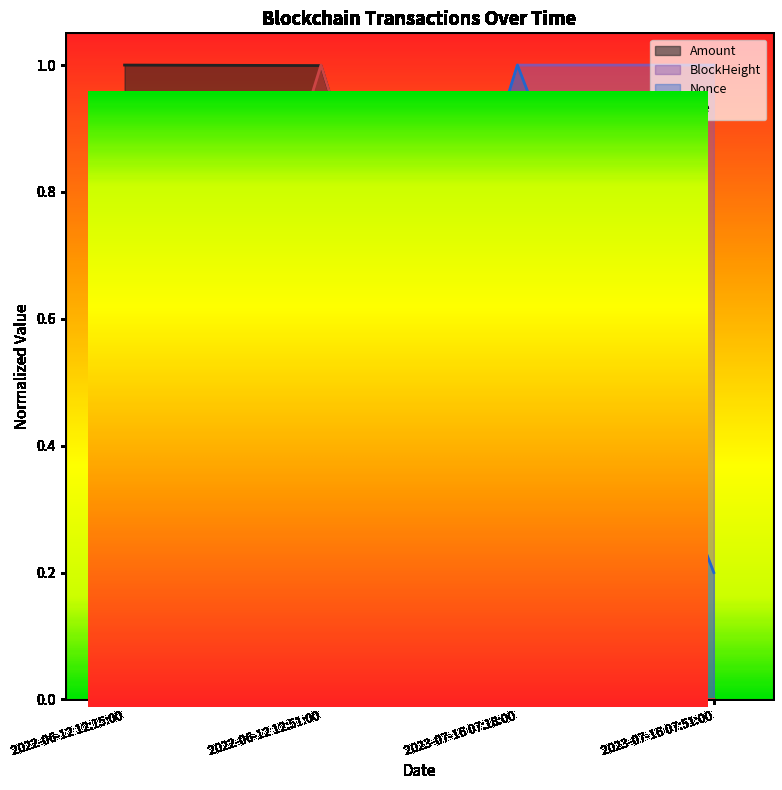

What is the difference between the maximum and minimum values in the BlockHeight series?

1.0